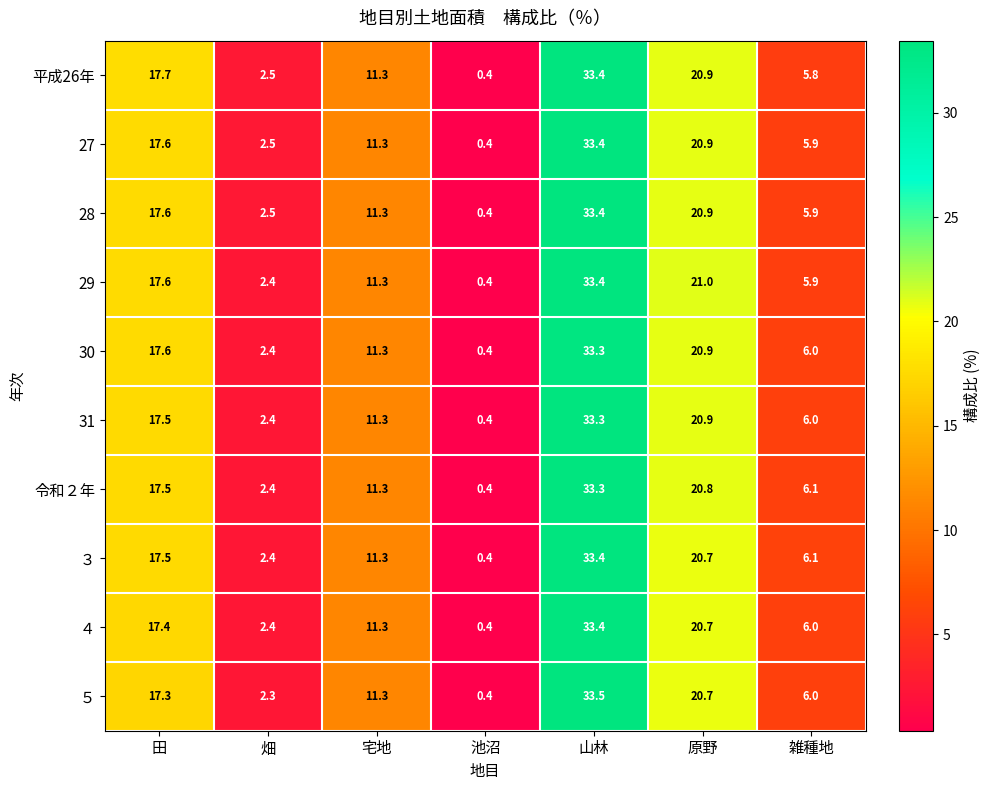

What is the average value of the ５ series?

13.1